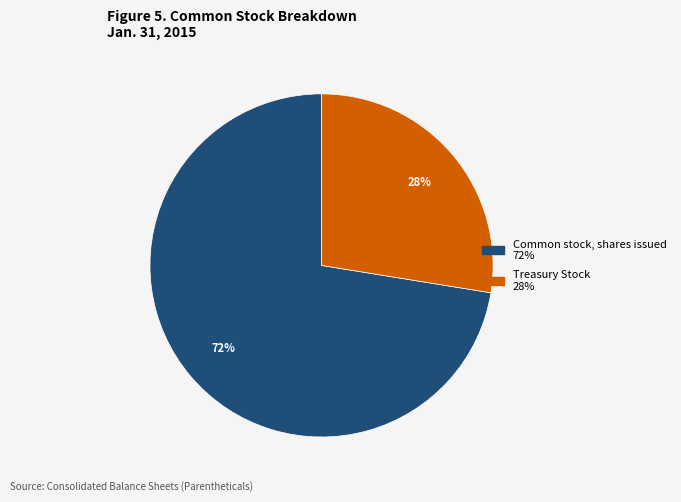

Is the sum of Treasury Stock and Common stock, shares issued greater than half?

Yes